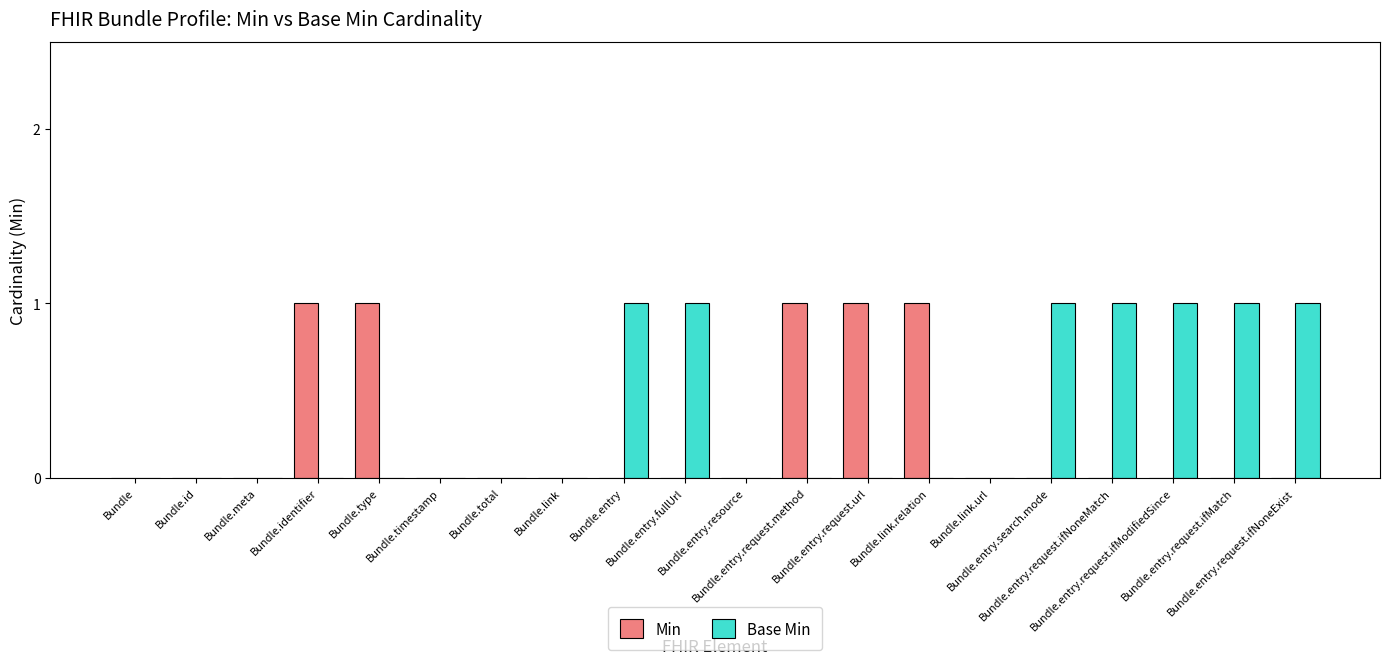

Which series has the largest total across all categories?

Base Min